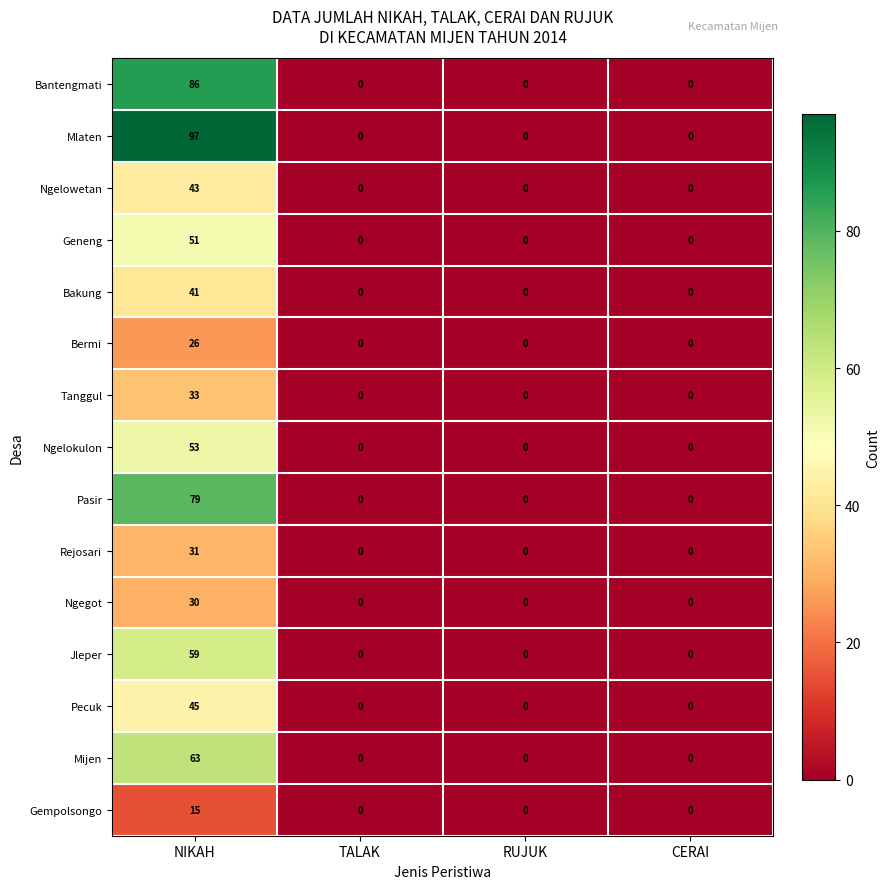

Which series has the largest range (max minus min)?

Mlaten